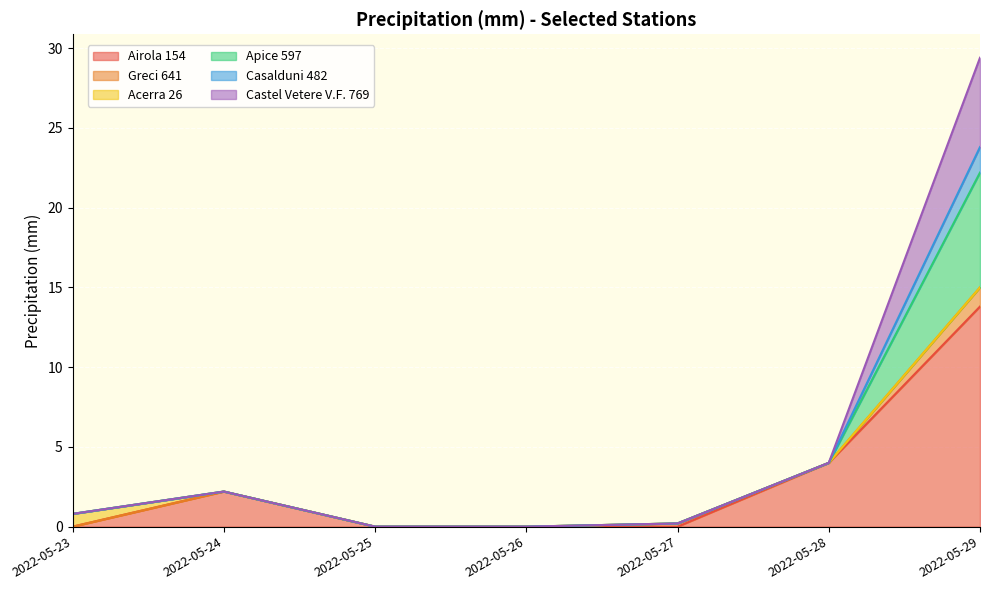

The value of Airola 154 at 2022-05-28 is 2.4. True or false?

False